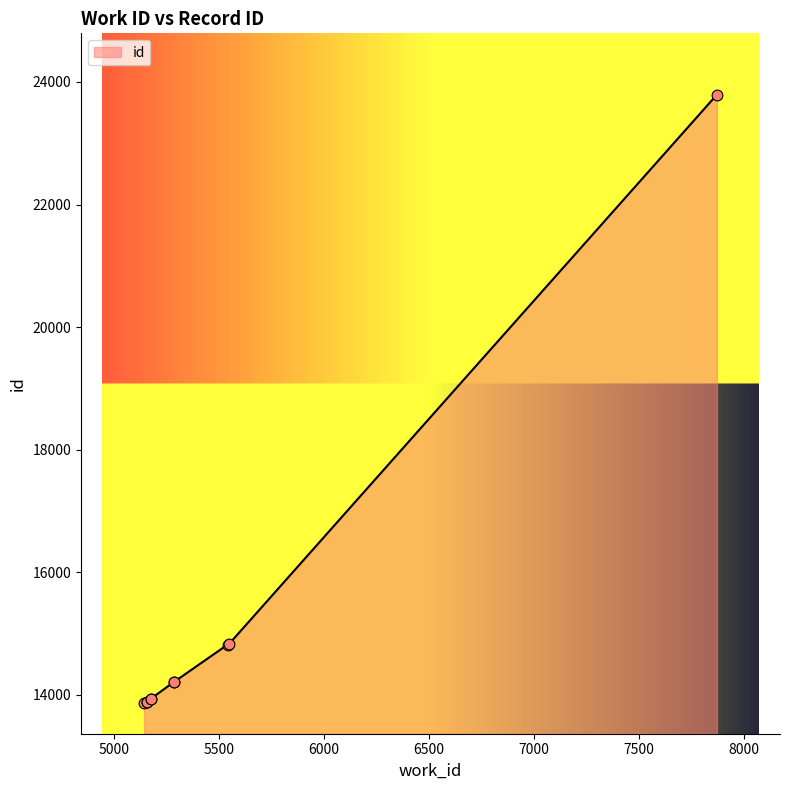

Between 5145 and 5178, which is larger?

5178